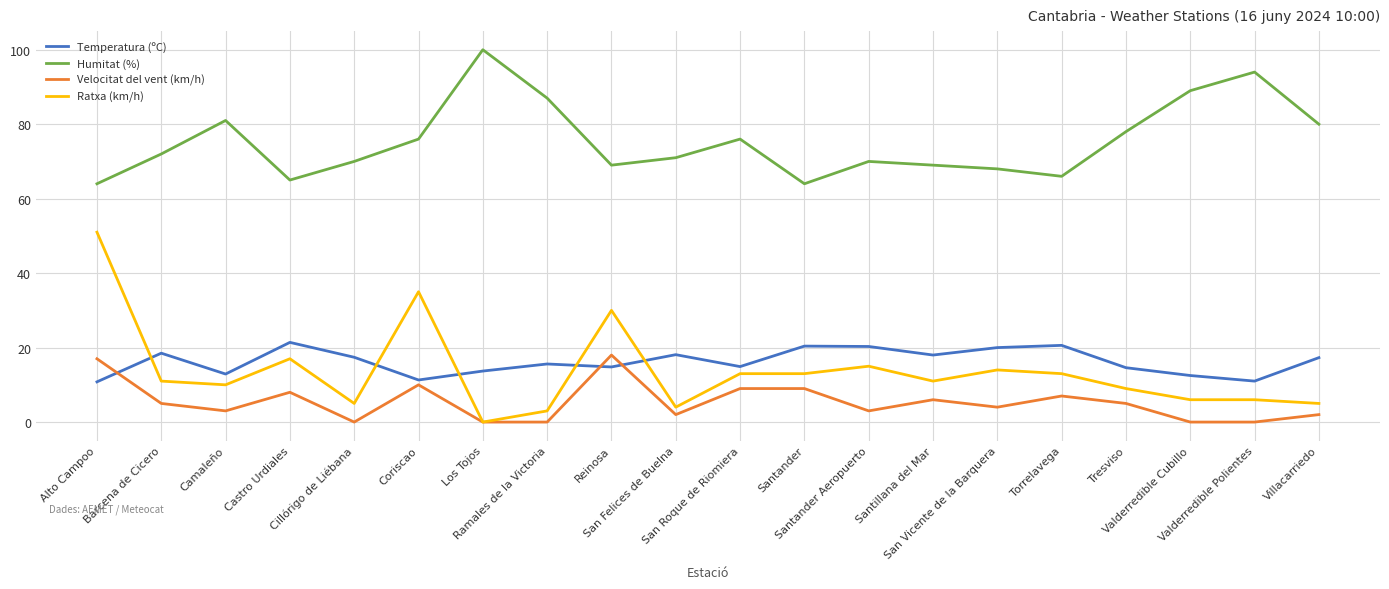

Which series has the widest spread of values?

Ratxa (km/h)